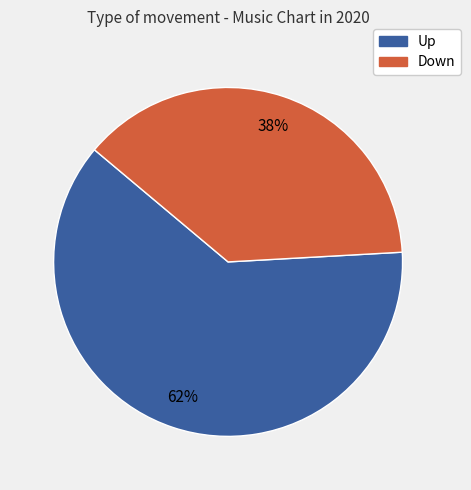

Does any single category account for the majority?

Yes